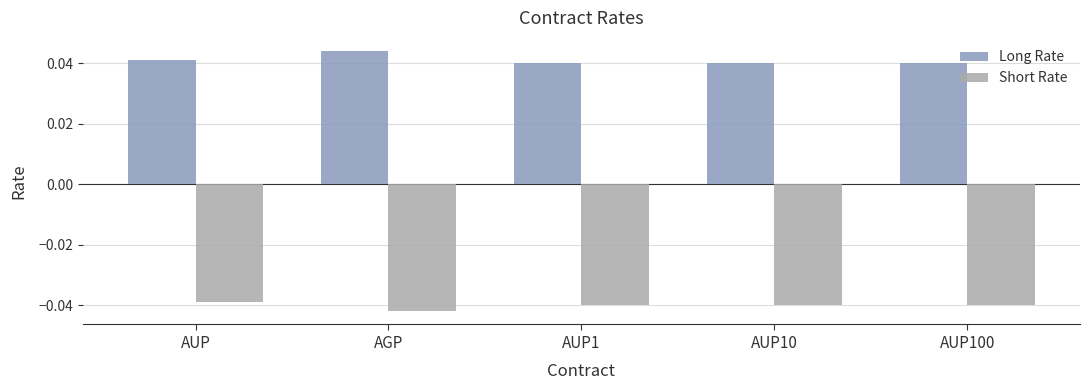

How many series are shown in this chart?

2